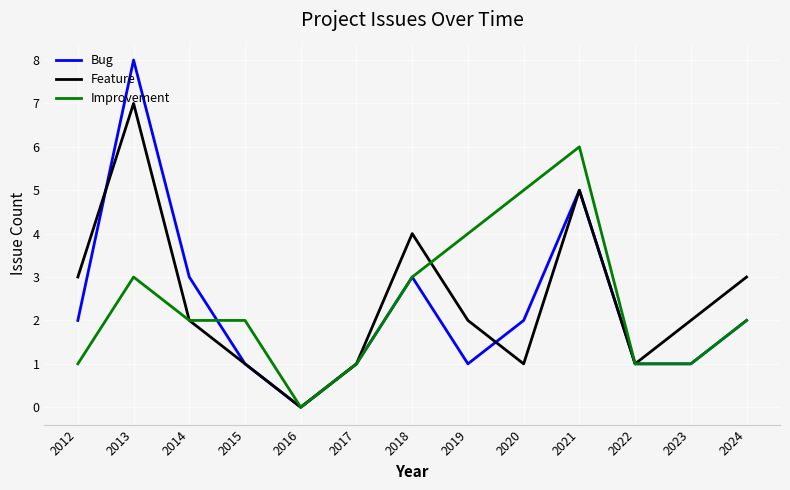

Reading left to right, transcribe all the data shown in this chart.

Bug: 2	8	3	1	0	1	3	1	2	5	1	1	2
Feature: 3	7	2	1	0	1	4	2	1	5	1	2	3
Improvement: 1	3	2	2	0	1	3	4	5	6	1	1	2